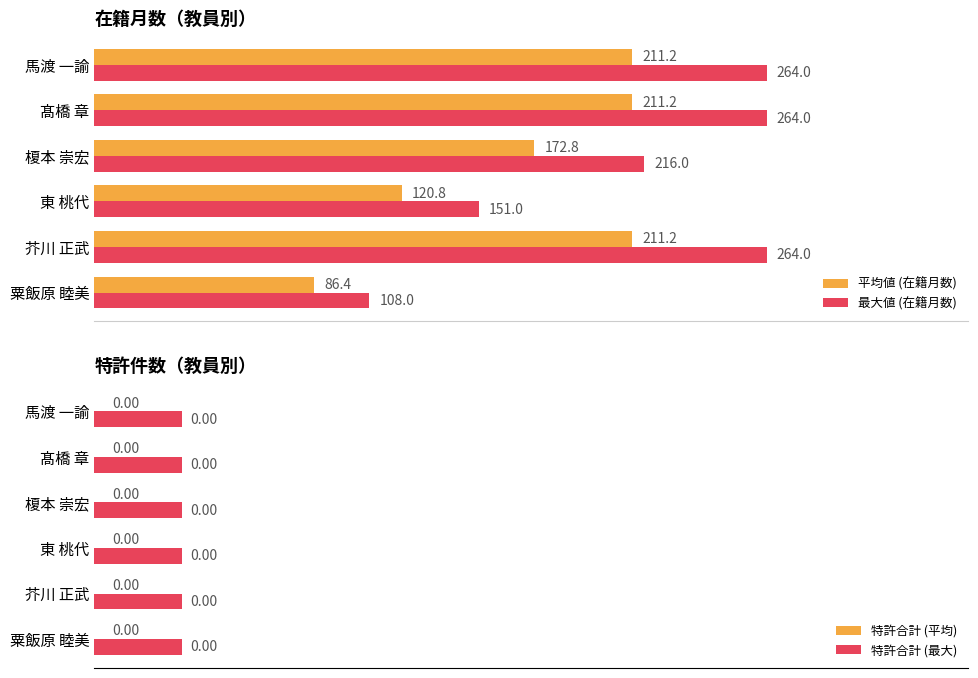

Is the value of 最大値 (在籍月数) at 馬渡 一諭 greater than the value of 平均値 (在籍月数) at 東 桃代?

Yes